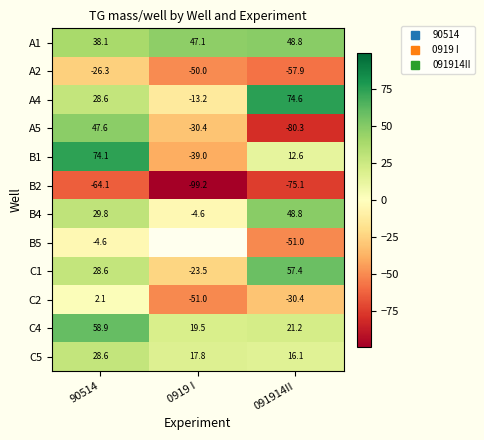

Between 0919 I and 091914II, which is larger?

091914II